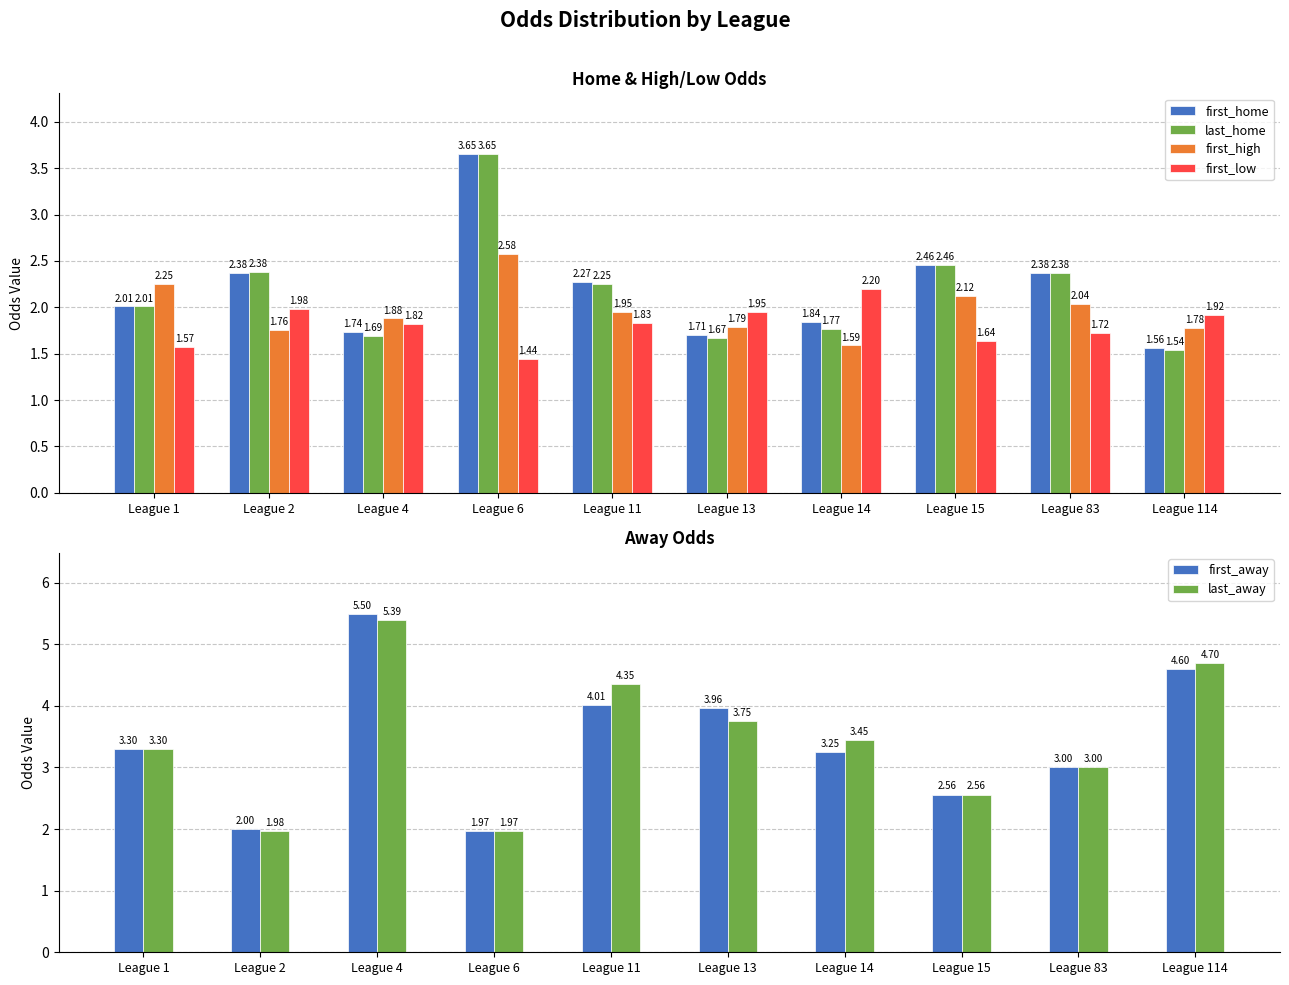

What is the difference between the maximum and minimum values in the first_low series?

0.8